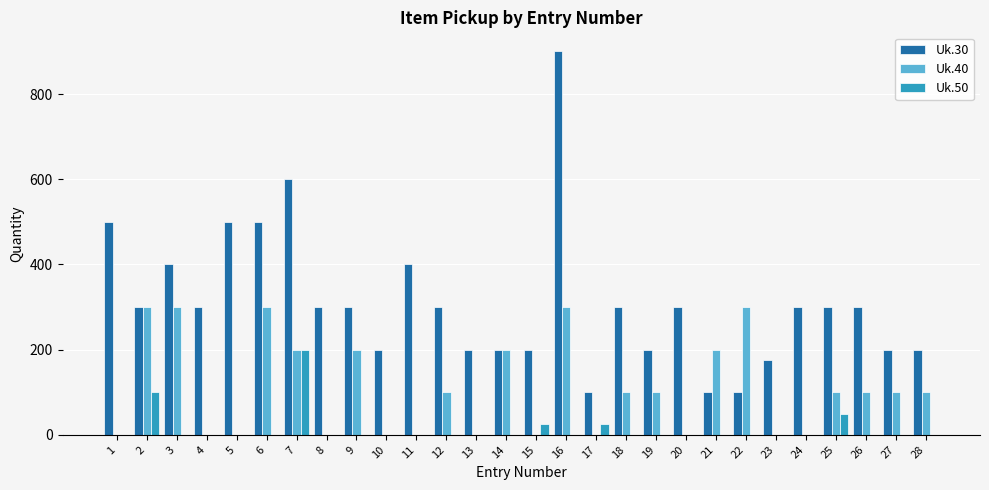

What is the average value of the Uk.40 series?

107